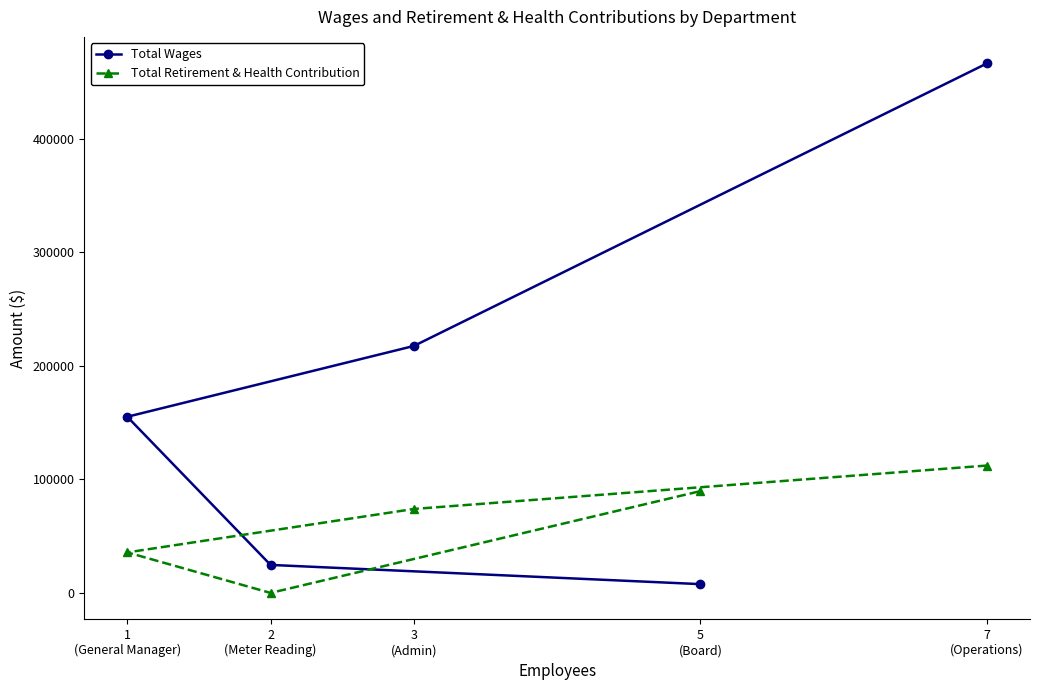

Count the number of data series in this chart.

2